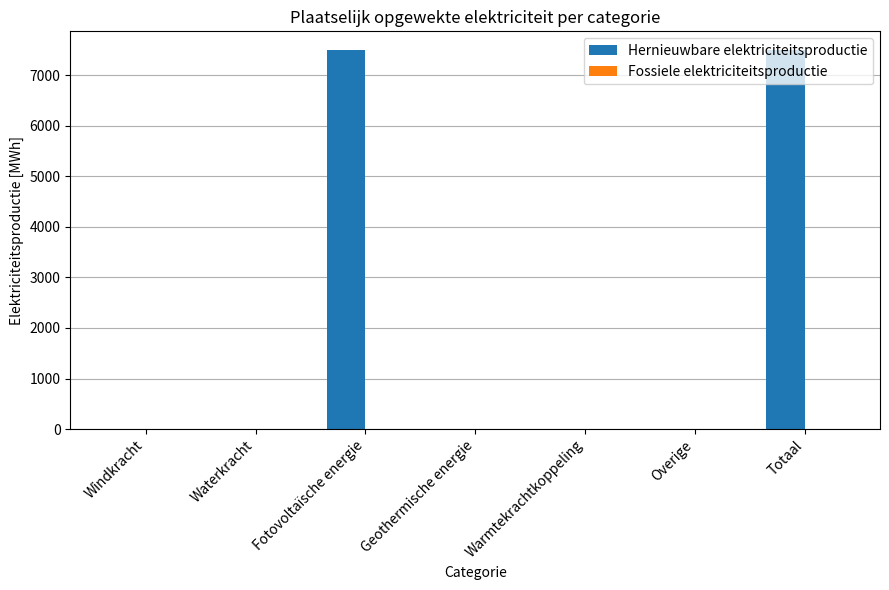

Read the value at Fotovoltaïsche energie.

7498.4